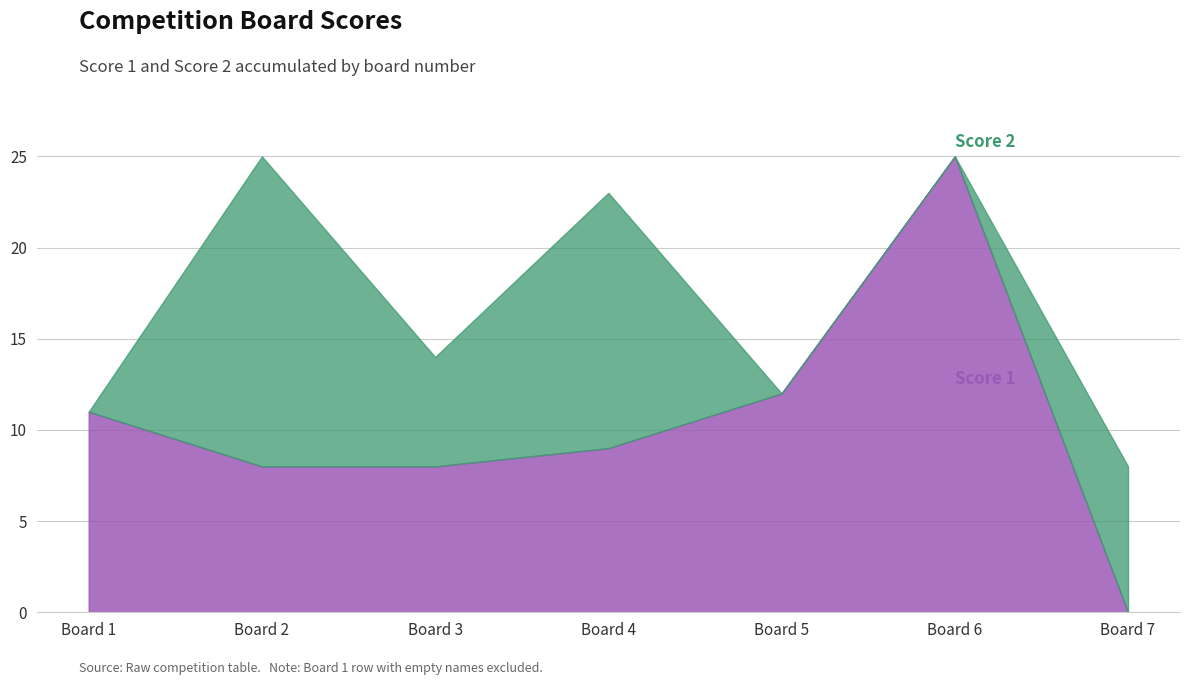

What is the difference between the maximum and minimum values in the Score 2 series?

17